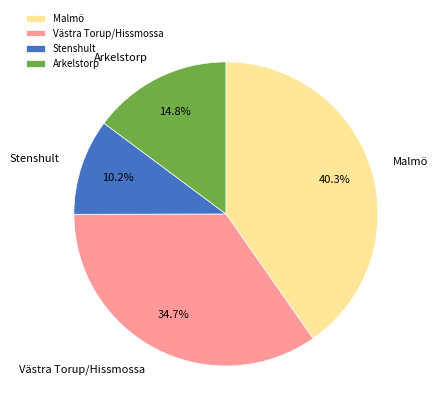

Rank the categories by value from lowest to highest.

Stenshult, Arkelstorp, Västra Torup/Hissmossa, Malmö